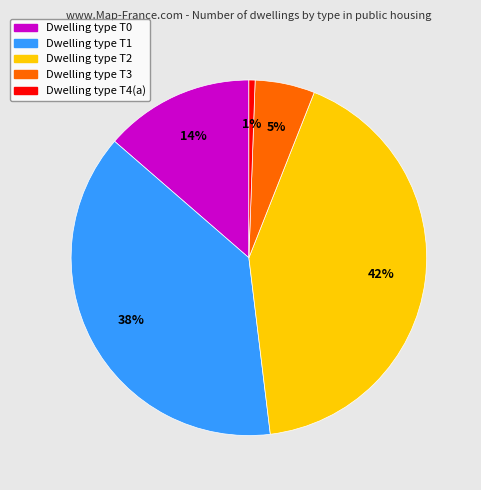

To the nearest percent, what is the average slice percentage?

20%